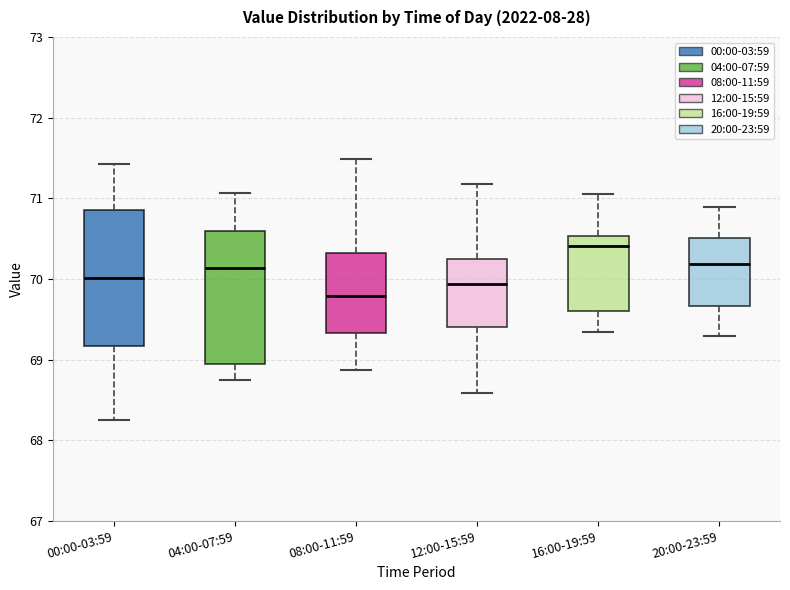

Reading left to right, transcribe this box plot: for each box, give where its median line is, the range the box spans, and where its two whiskers end, as read against the y-axis. The values are not printed on the chart, so give them approximately, as read against the axis.

00:00-03:59: median 70.0, box 69.2 to 70.9, whiskers 68.3 to 71.4
04:00-07:59: median 70.1, box 68.9 to 70.6, whiskers 68.8 to 71.1
08:00-11:59: median 69.8, box 69.3 to 70.3, whiskers 68.9 to 71.5
12:00-15:59: median 69.9, box 69.4 to 70.2, whiskers 68.6 to 71.2
16:00-19:59: median 70.4, box 69.6 to 70.5, whiskers 69.3 to 71.1
20:00-23:59: median 70.2, box 69.7 to 70.5, whiskers 69.3 to 70.9